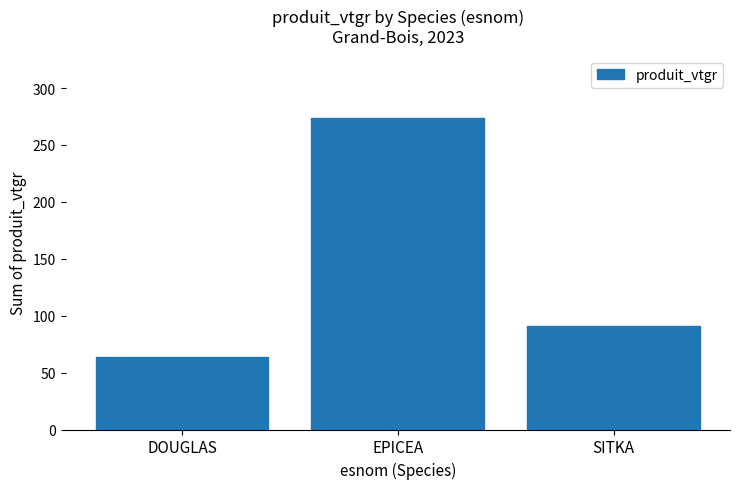

True or false: the data shows 91.0 at SITKA.

True